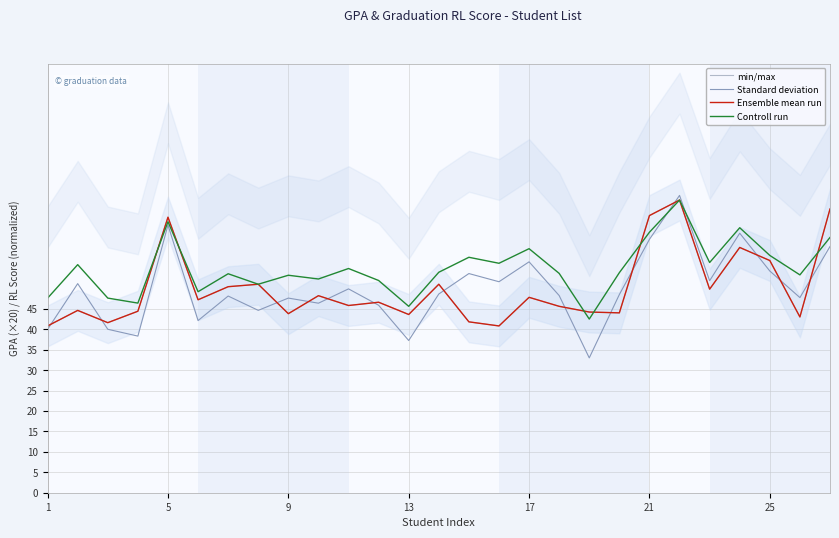

Is it true that Controll run equals 13.2 at 25?

False